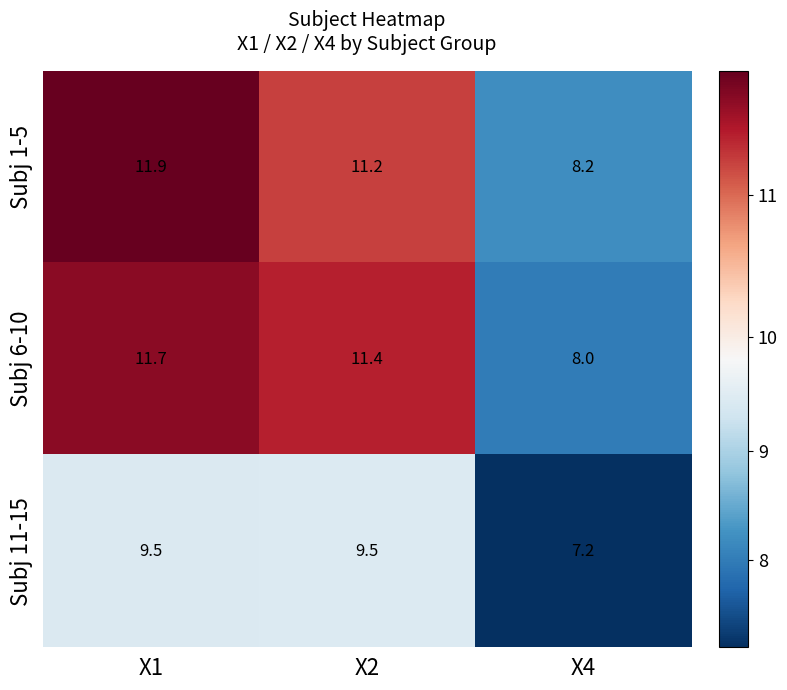

Reading left to right, transcribe all the data shown in this chart.

Subj 1-5: 11.9	11.2	8.2
Subj 6-10: 11.7	11.4	8.0
Subj 11-15: 9.5	9.5	7.2